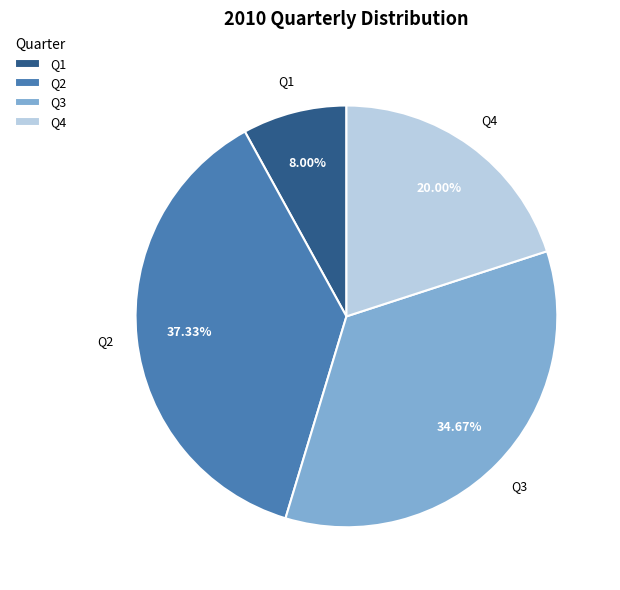

True or false: Q2 accounts for 51% of the total.

False